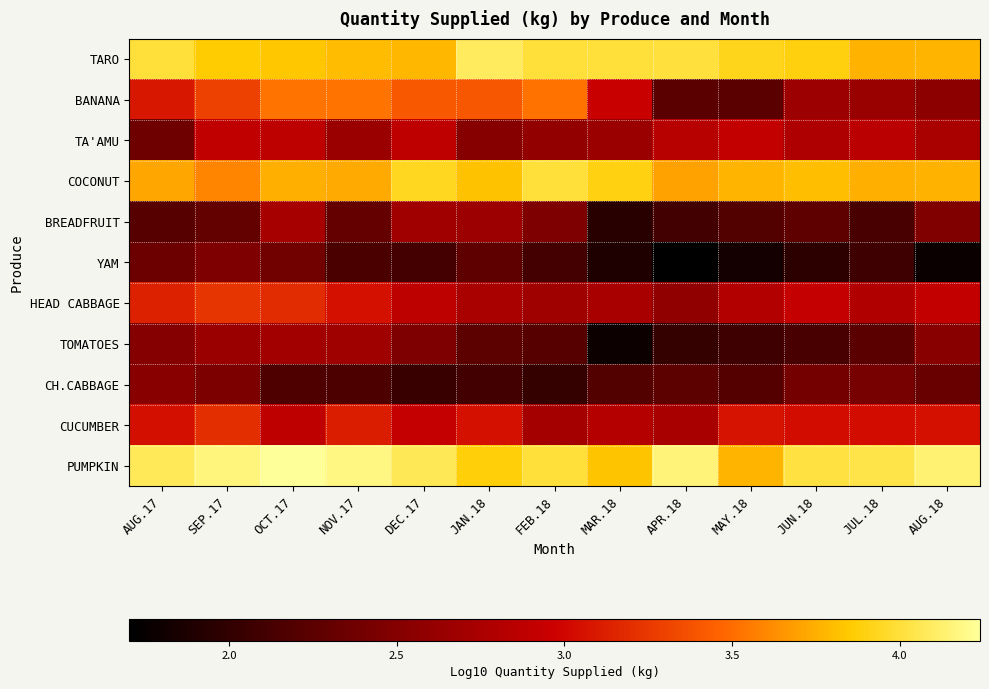

Rank the series at DEC.17 from lowest to highest value.

CH.CABBAGE, YAM, TOMATOES, BREADFRUIT, HEAD CABBAGE, TA'AMU, CUCUMBER, BANANA, TARO, COCONUT, PUMPKIN